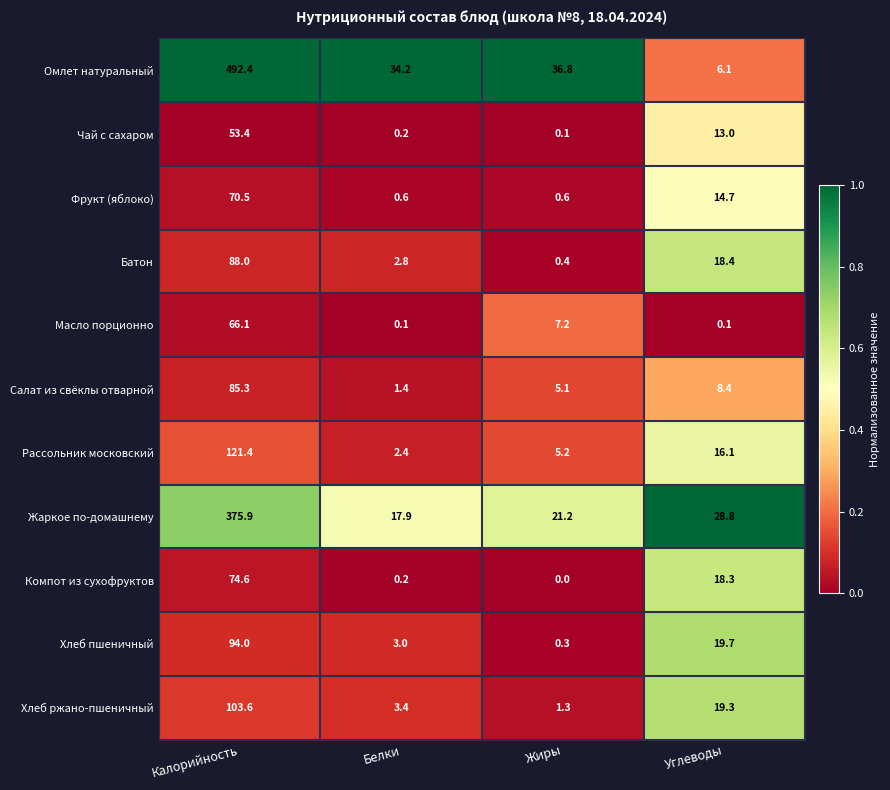

Is it true that Хлеб ржано-пшеничный equals 1.3 at Жиры?

True